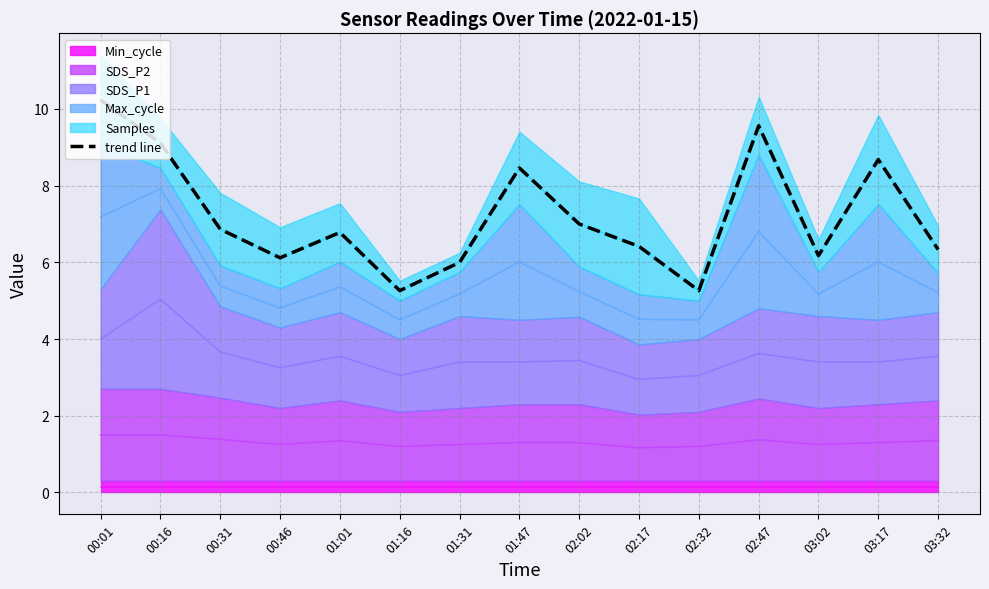

What is the change in value from 00:16 to 02:17?

-2.7